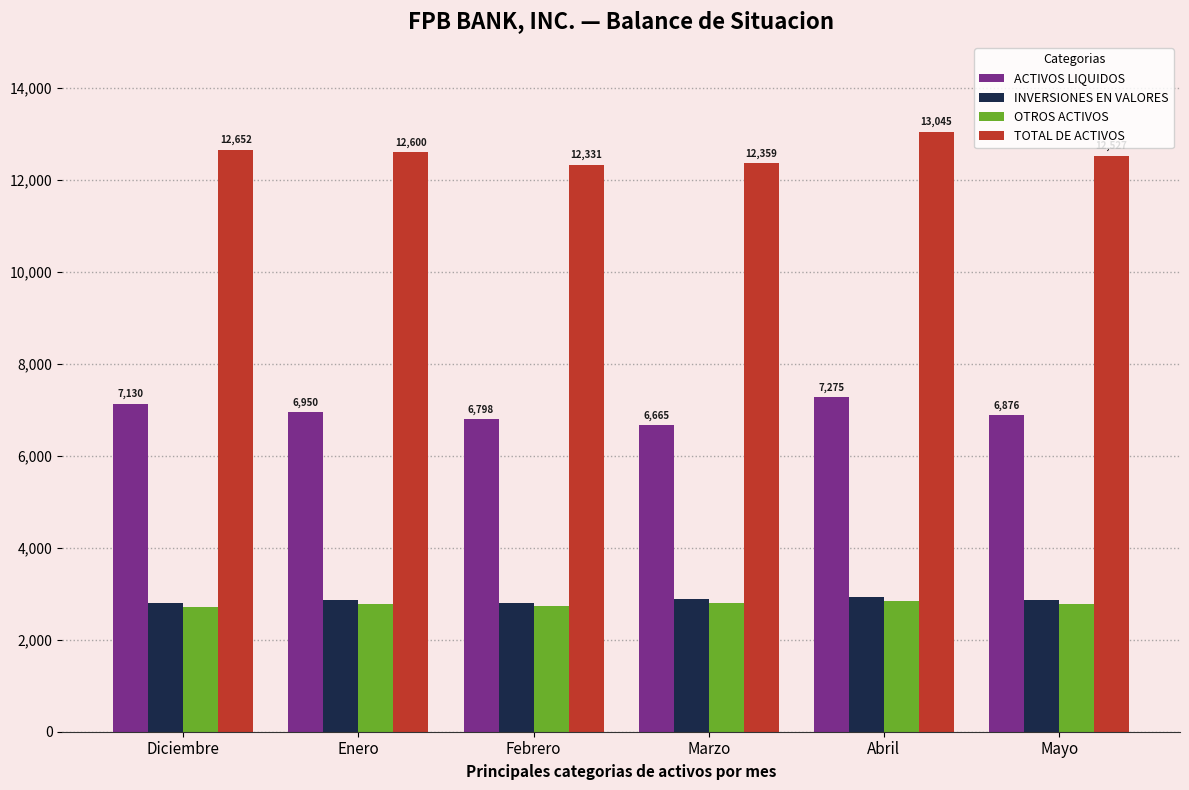

What is the difference between the highest and lowest values at Marzo?

9551.3